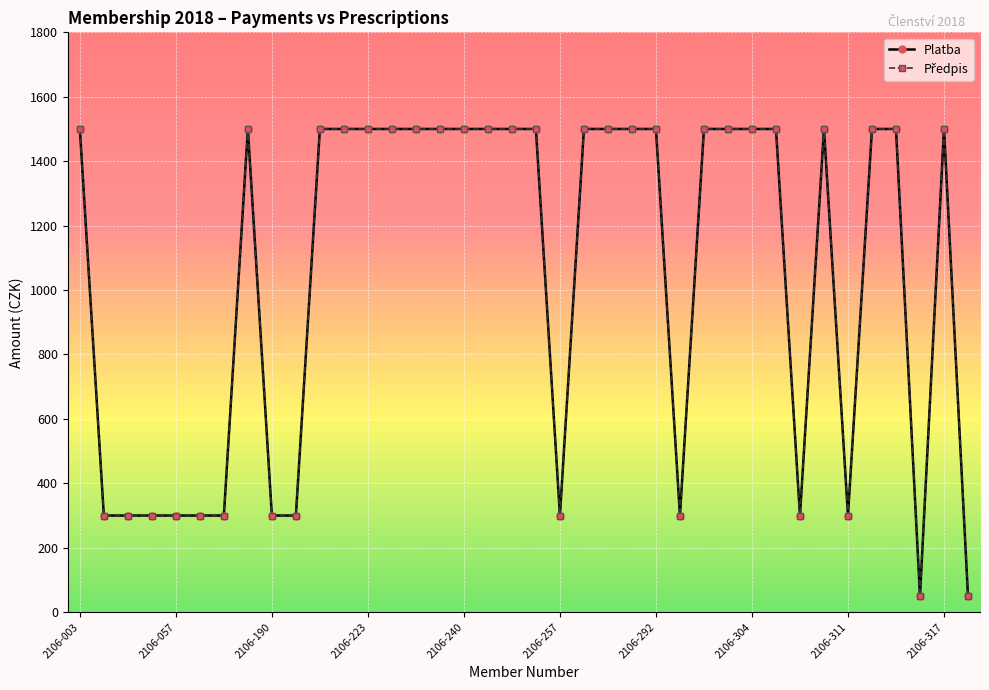

What is the greatest value displayed?

1500